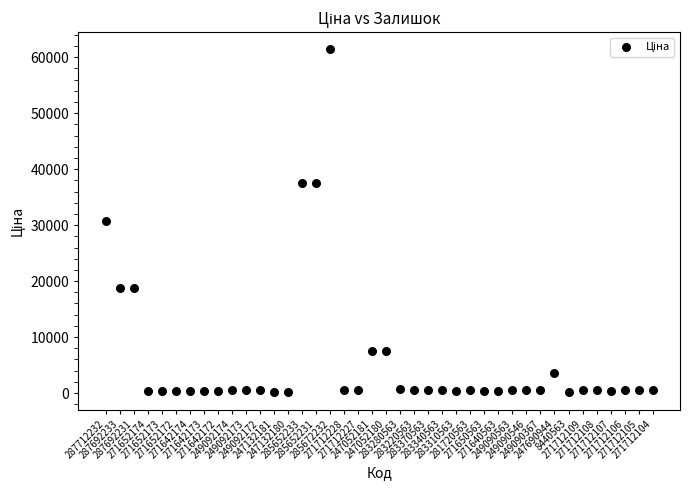

What is the range of Y values (max minus min)?

61320.2